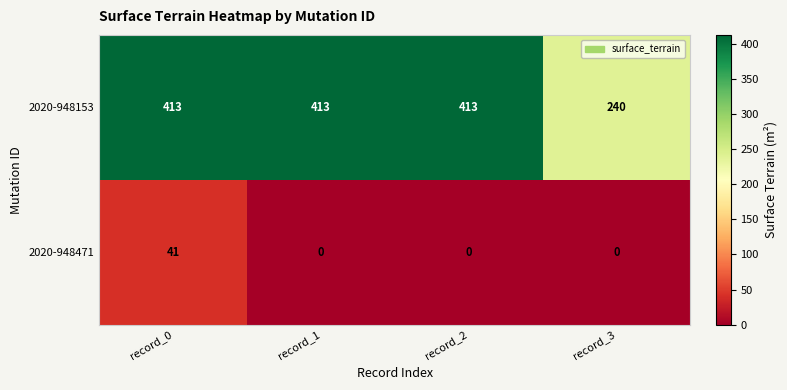

Which series has the widest spread of values?

2020-948153